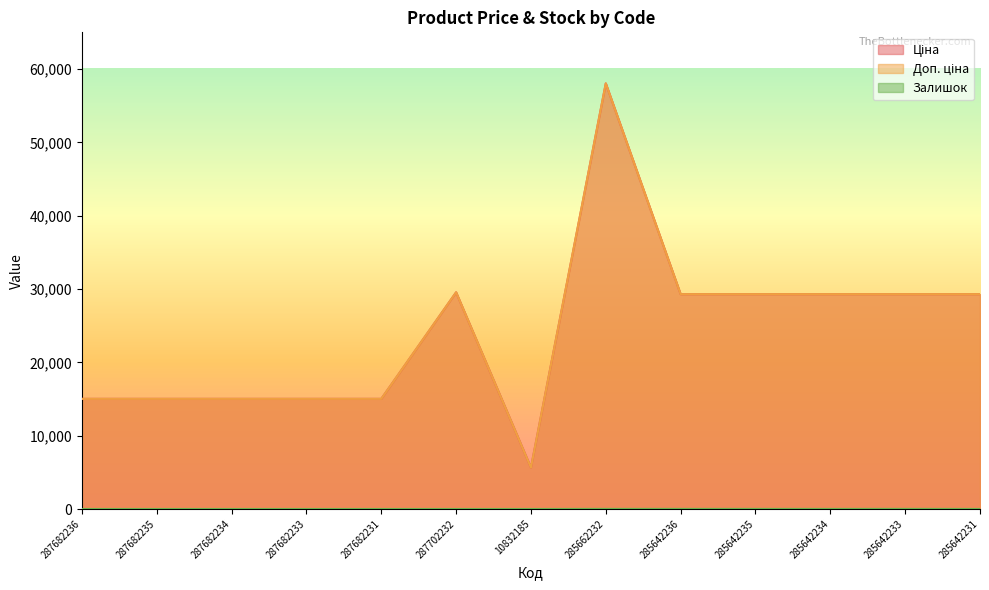

True or false: Залишок and Ціна intersect in this chart.

False